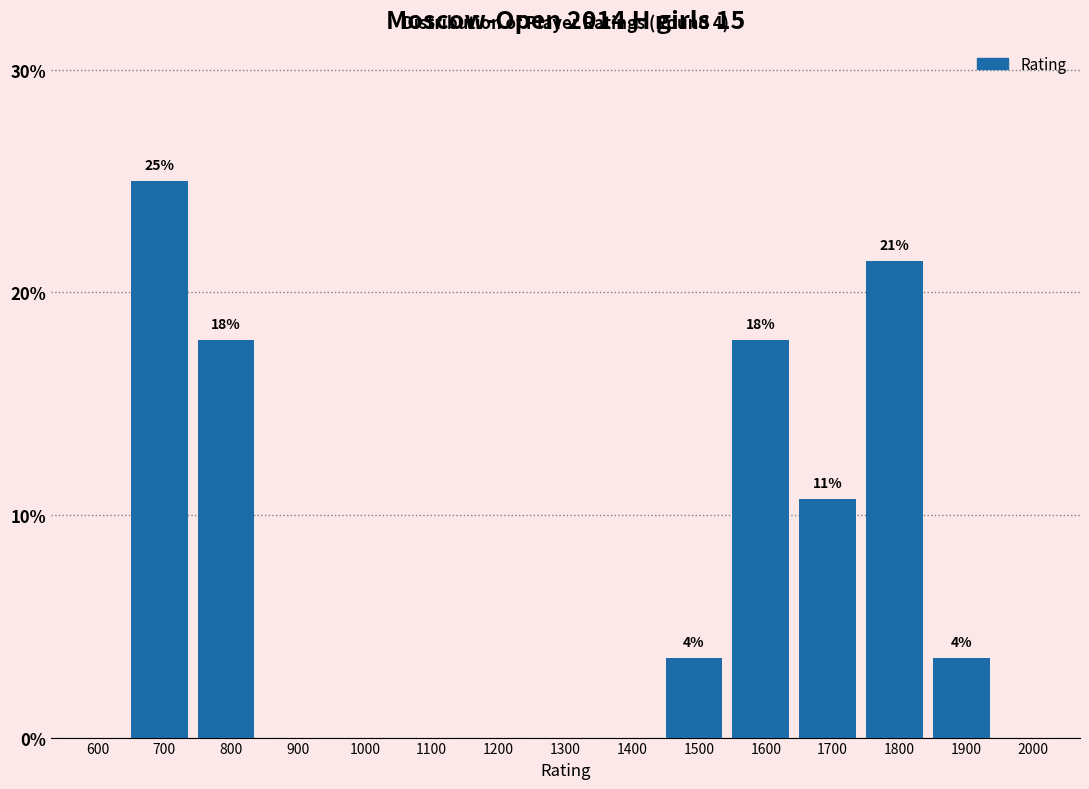

Reading right to left, list all the values displayed in this chart.

2000=0.0	1900=3.6	1800=21.4	1700=10.7	1600=17.9	1500=3.6	1400=0.0	1300=0.0	1200=0.0	1100=0.0	1000=0.0	900=0.0	800=17.9	700=25.0	600=0.0